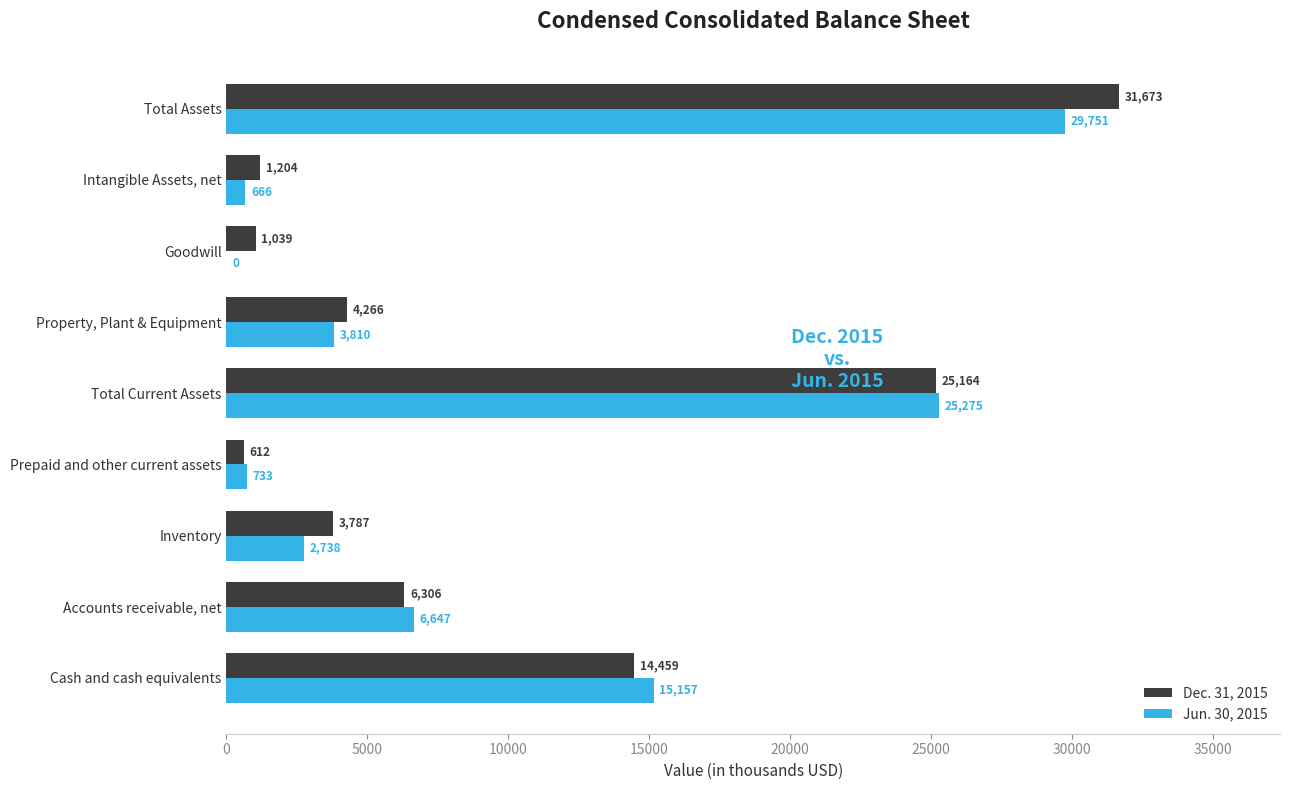

Read the Jun. 30, 2015 value at Accounts receivable, net, to the nearest 50.

6650